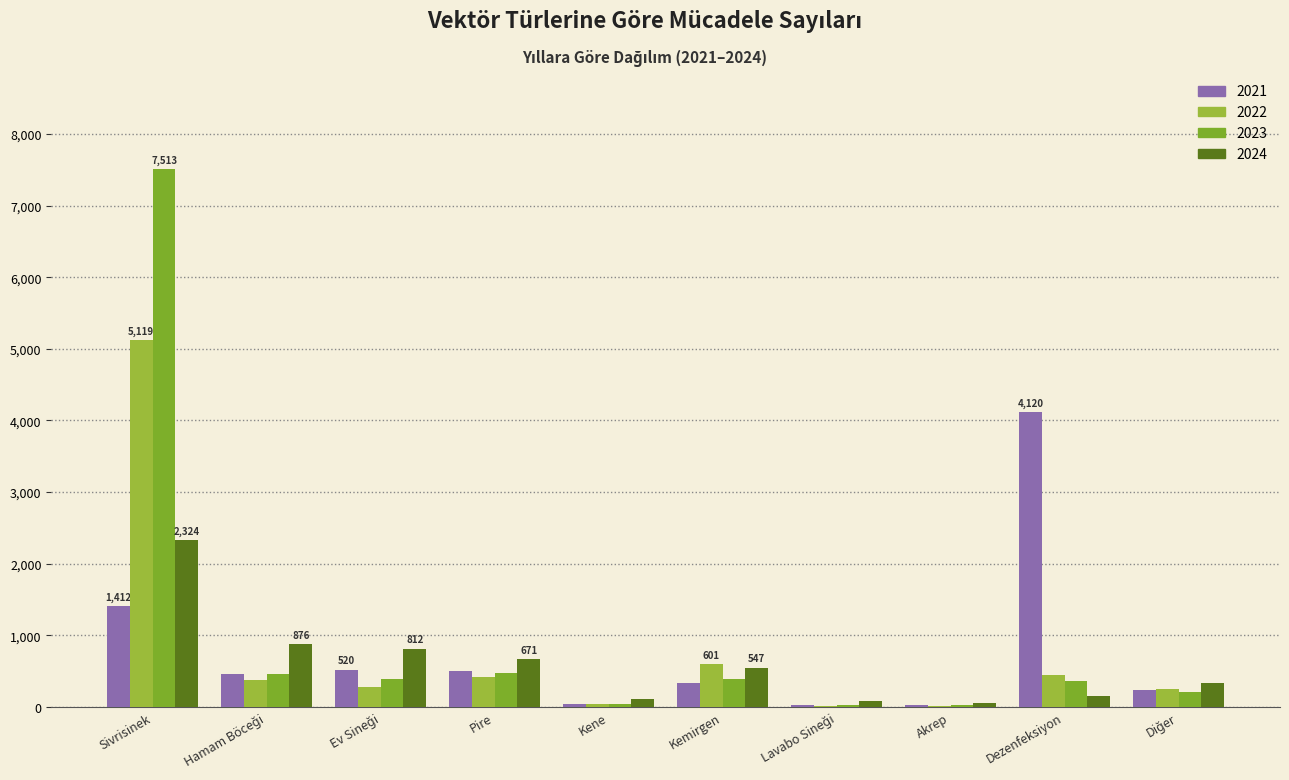

At which label does 2021 reach its peak?

Dezenfeksiyon